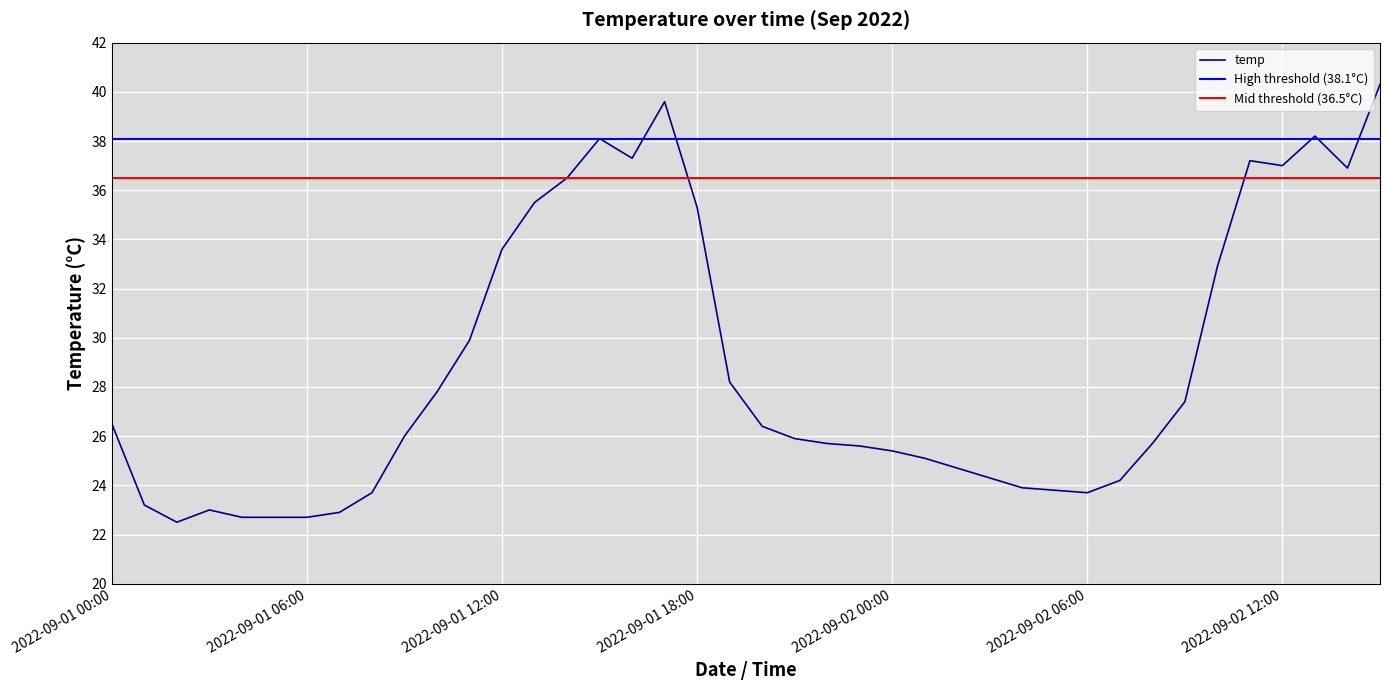

What is the label of the 29th point from the right?

2022-09-01 11:00